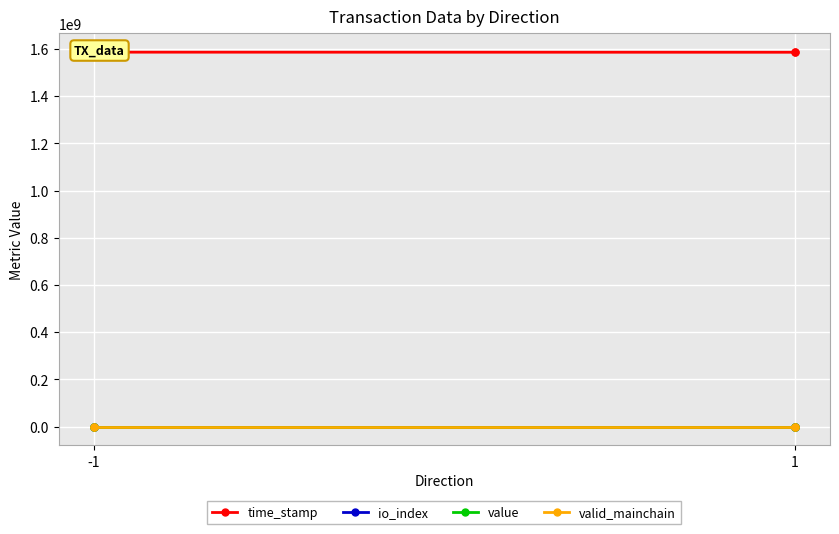

List the series in order of their peak value, highest first.

time_stamp, value, io_index, valid_mainchain